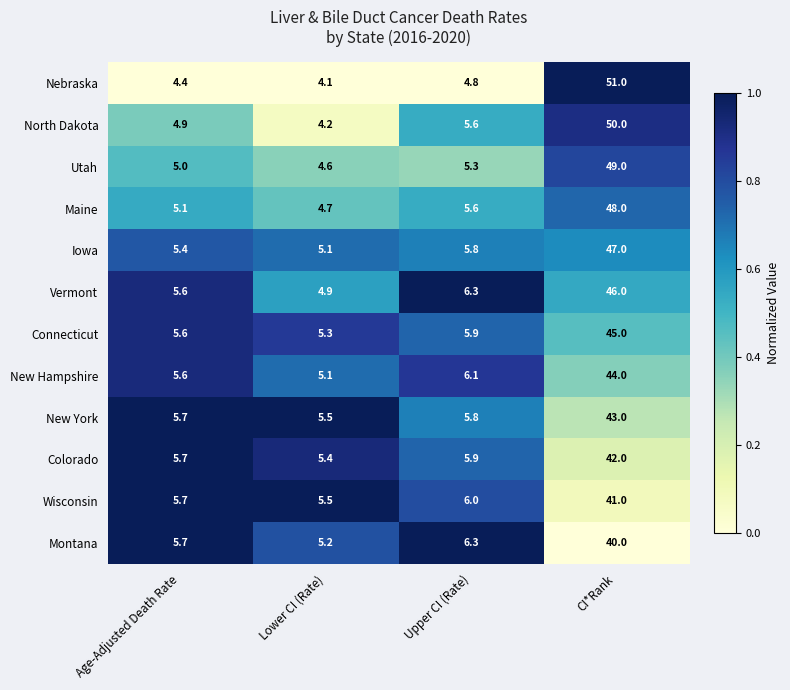

Which series has the largest total across all categories?

North Dakota